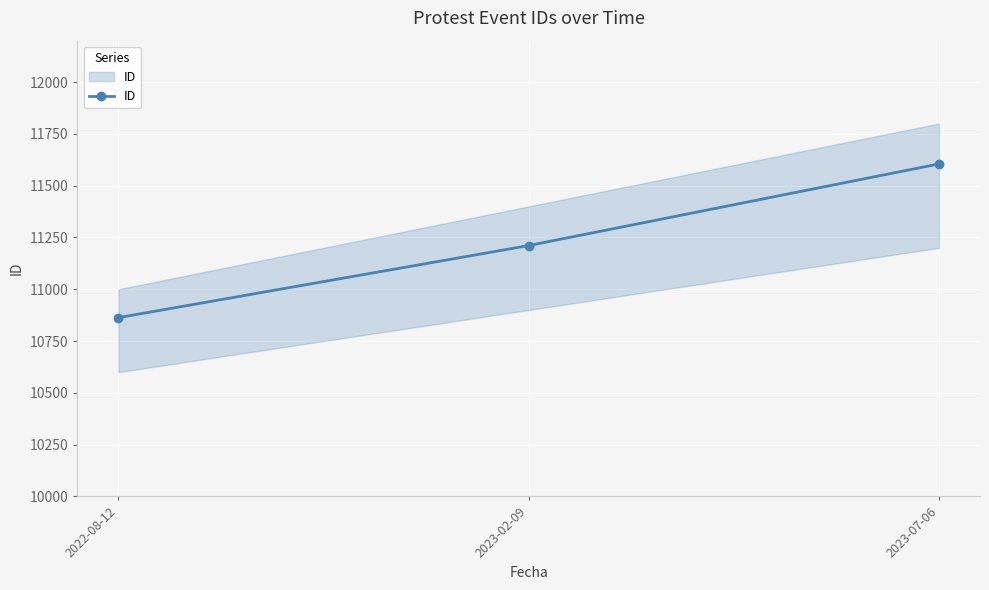

Rank the categories by value from lowest to highest.

2022-08-12, 2023-02-09, 2023-07-06